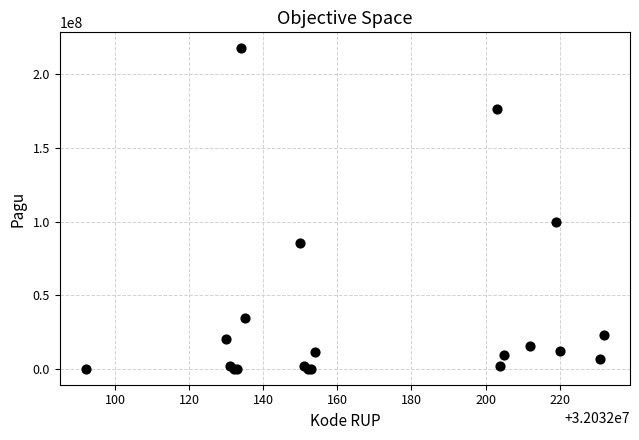

What Y value in the scatter plot is closest to 108800000?

99958000